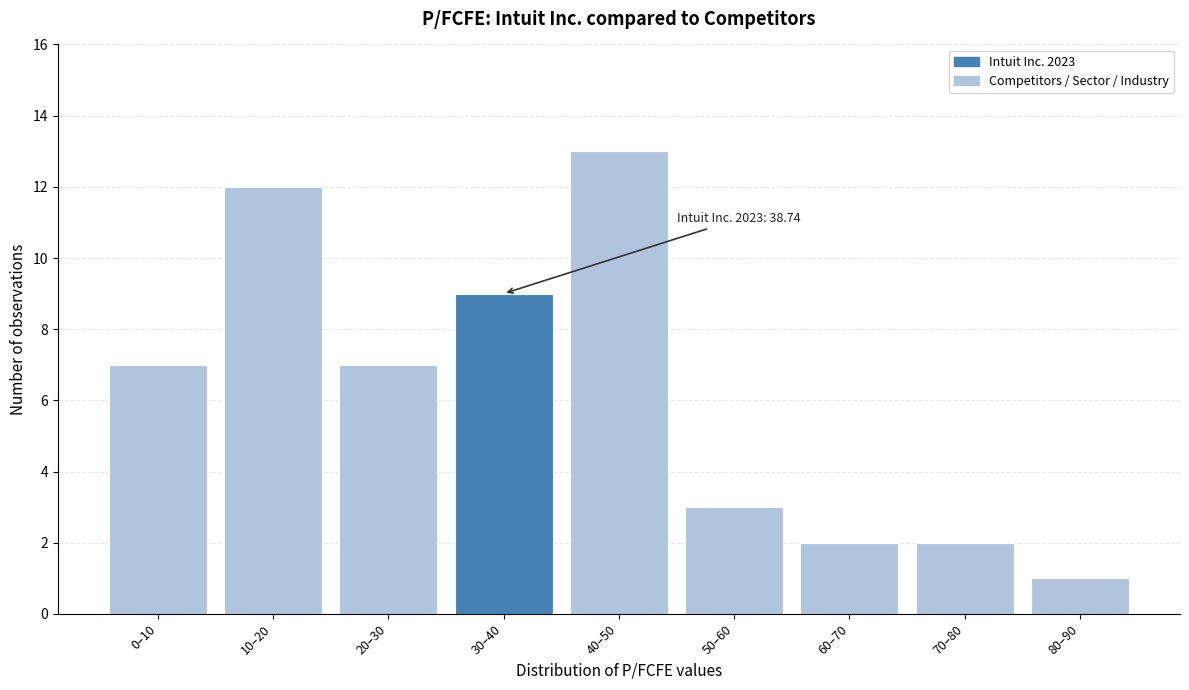

Reading left to right, transcribe all the data shown in this chart.

7	12	7	9	13	3	2	2	1